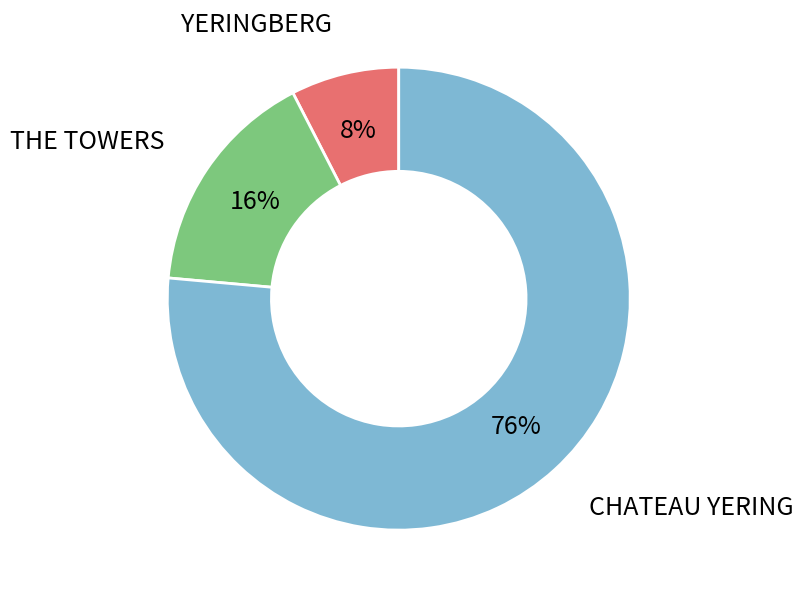

Approximately how many times larger is the value at CHATEAU YERING compared to THE TOWERS?

4.8